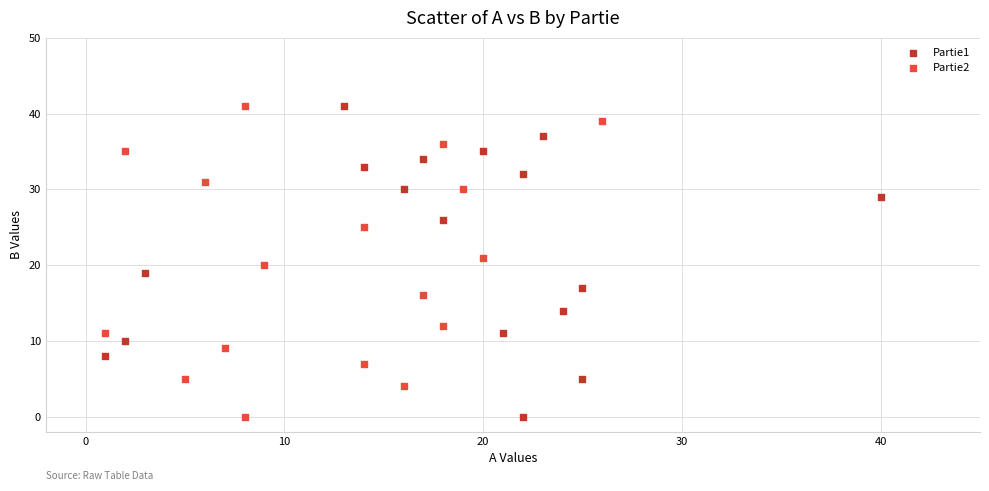

What are all the series names shown in the legend?

Partie1, Partie2